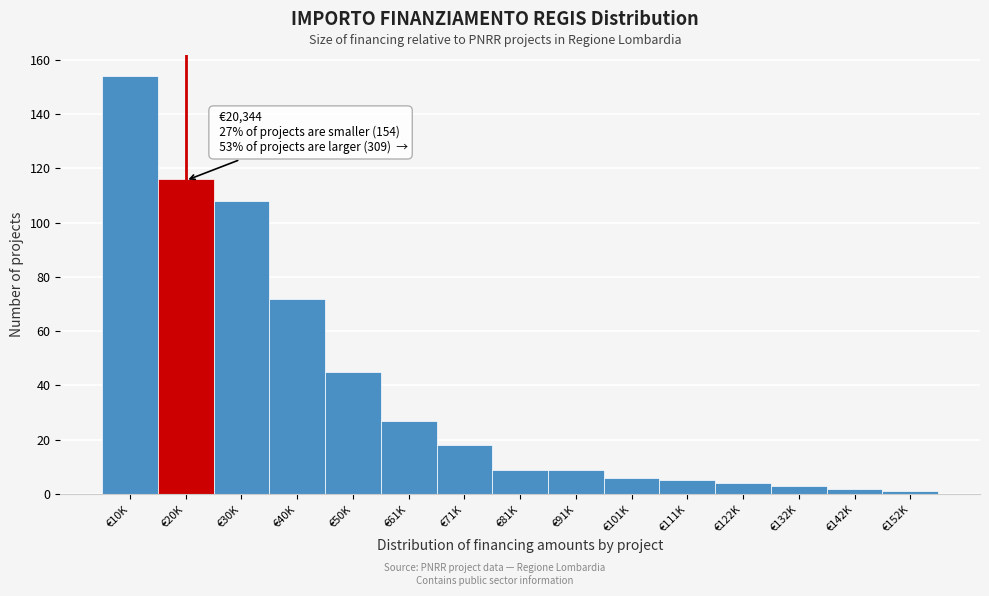

Reading left to right, extract all data points from this chart.

154	116	108	72	45	27	18	9	9	6	5	4	3	2	1